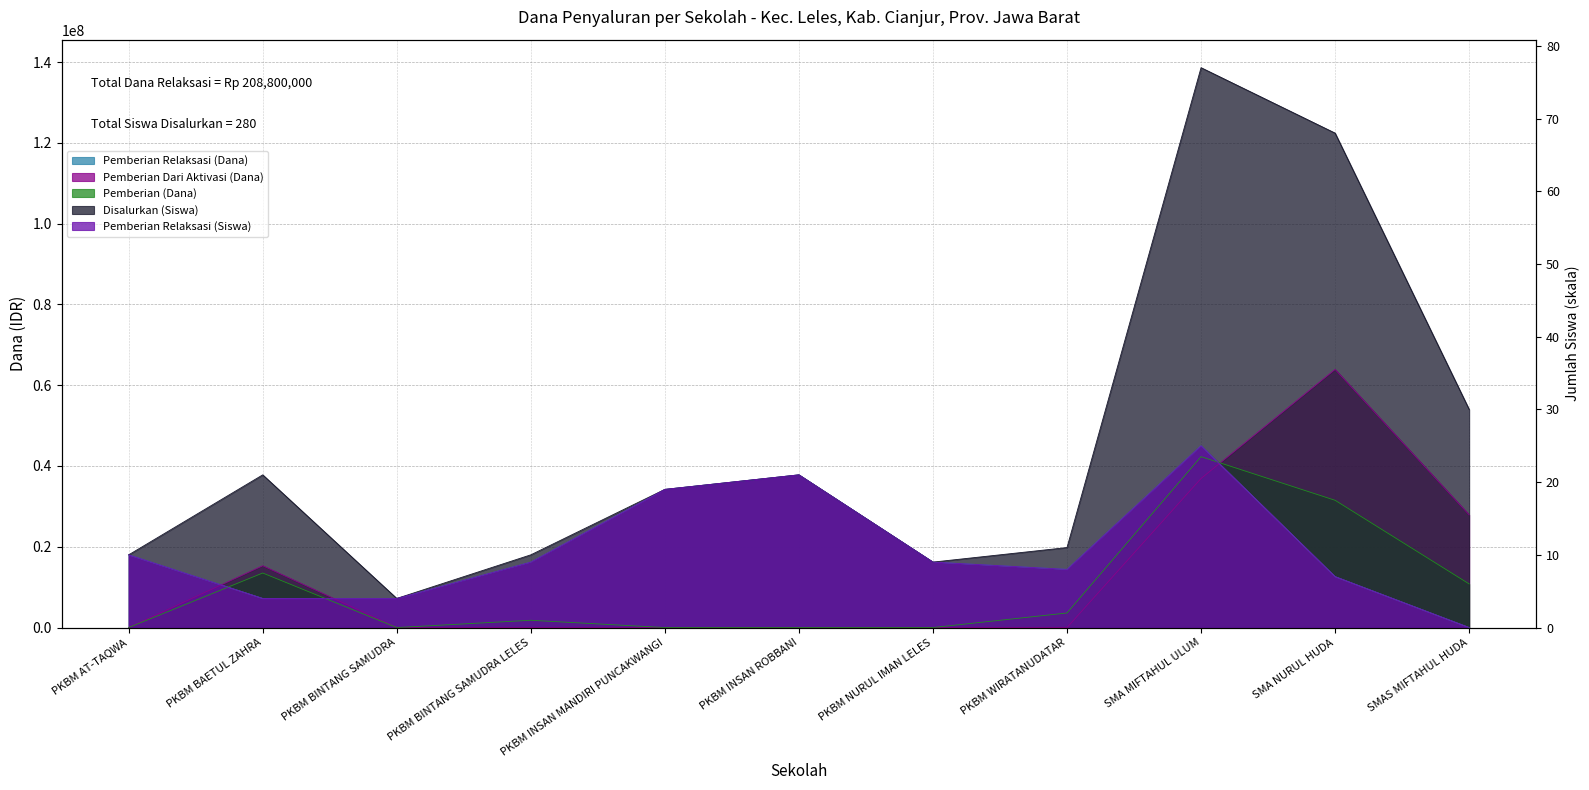

At which label is Pemberian Relaksasi (Siswa) closest to 22500000?

PKBM AT-TAQWA